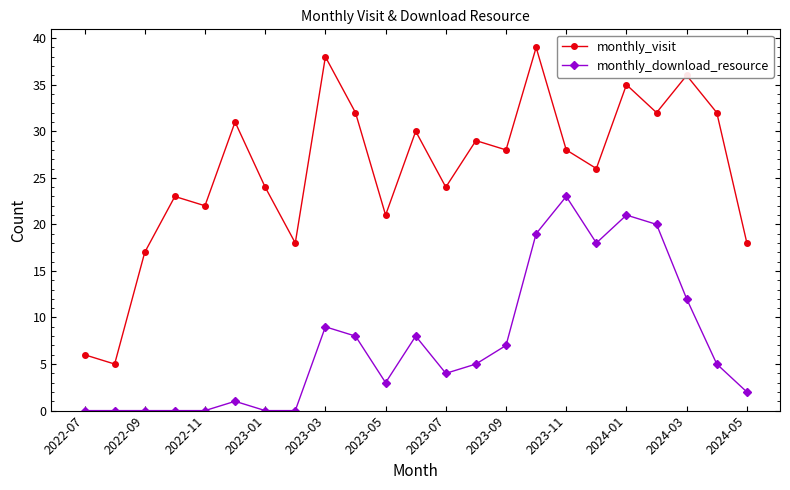

List the series in order of their peak value, highest first.

monthly_visit, monthly_download_resource